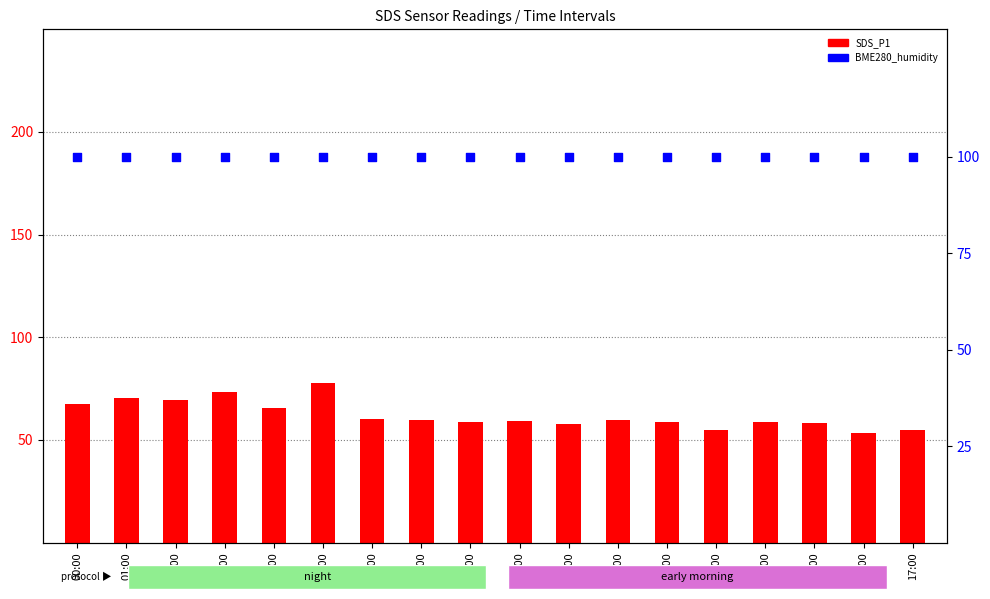

Which series reaches the minimum Y coordinate?

SDS_P1